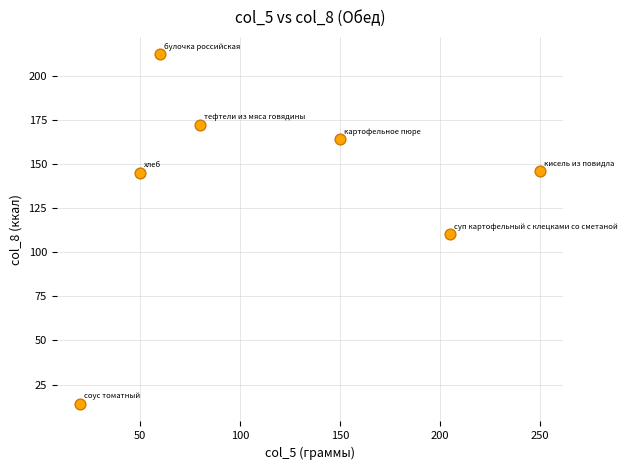

What is the range of Y values (max minus min)?

198